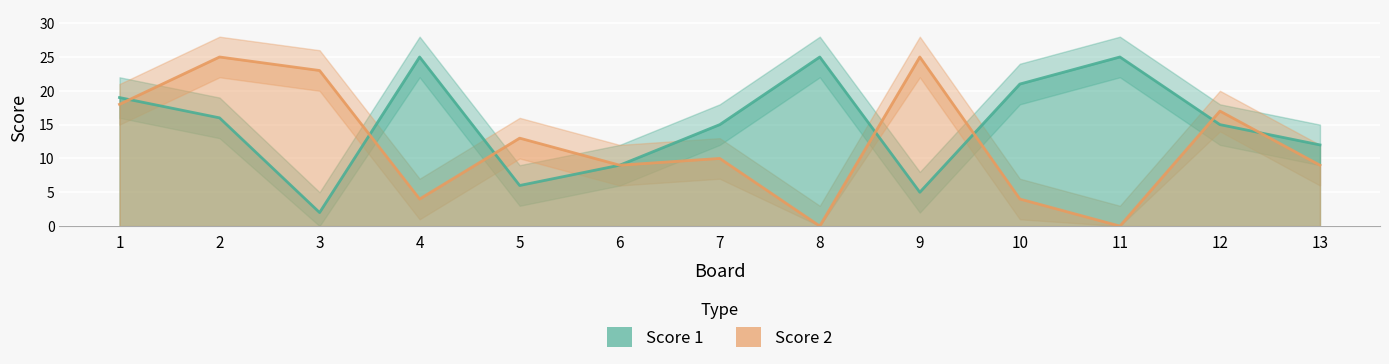

True or false: Score 2 and Score 1 cross at least once.

True